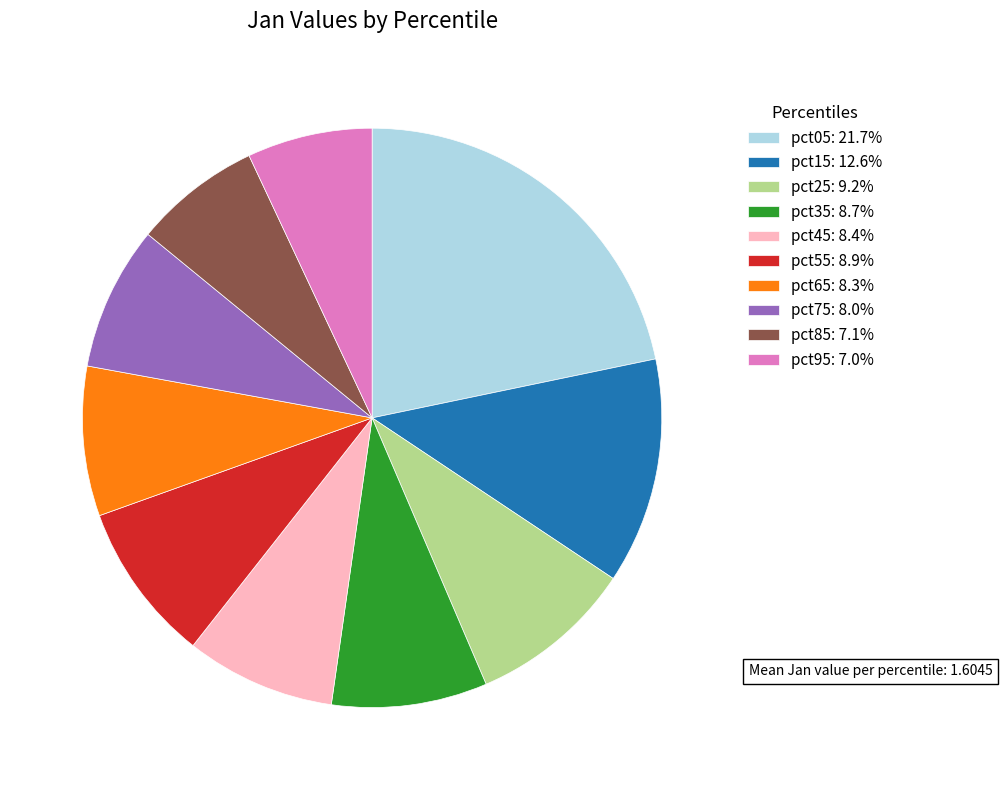

The pct85 slice represents 17% of the pie. True or false?

False